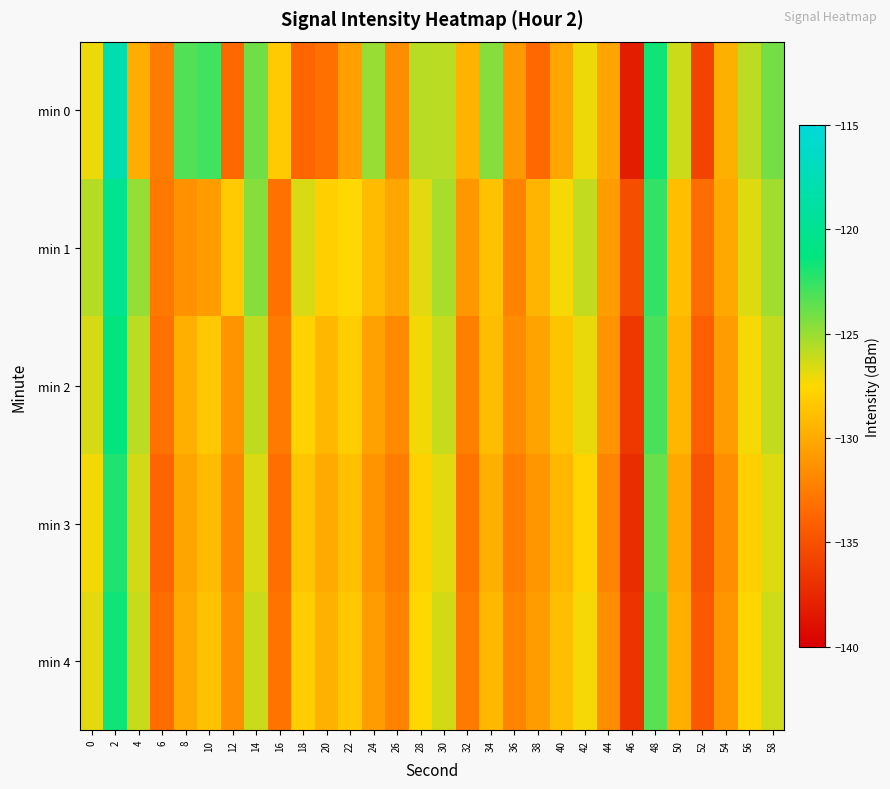

Which series changed the most between 16 and 44?

min 1